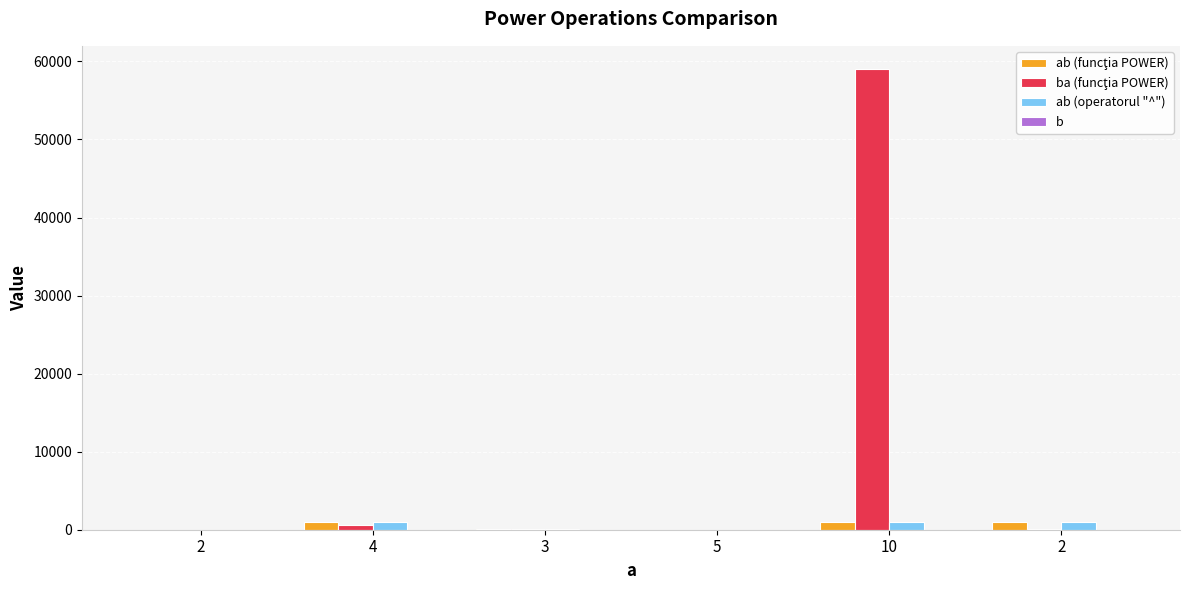

How many distinct data groups are displayed?

4